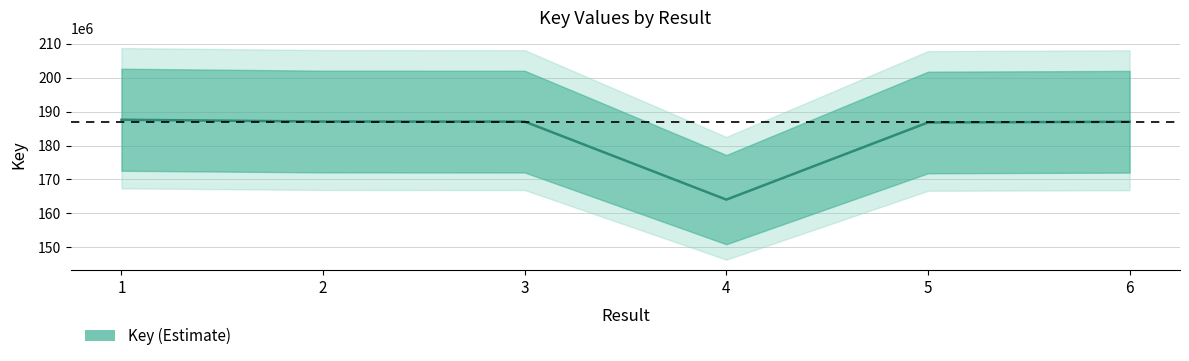

At which label is the value closest to 175829197?

5